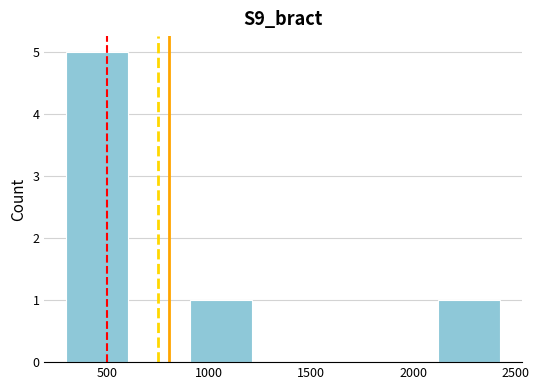

Over which range of the x-axis is the bar tallest?

300 to 600